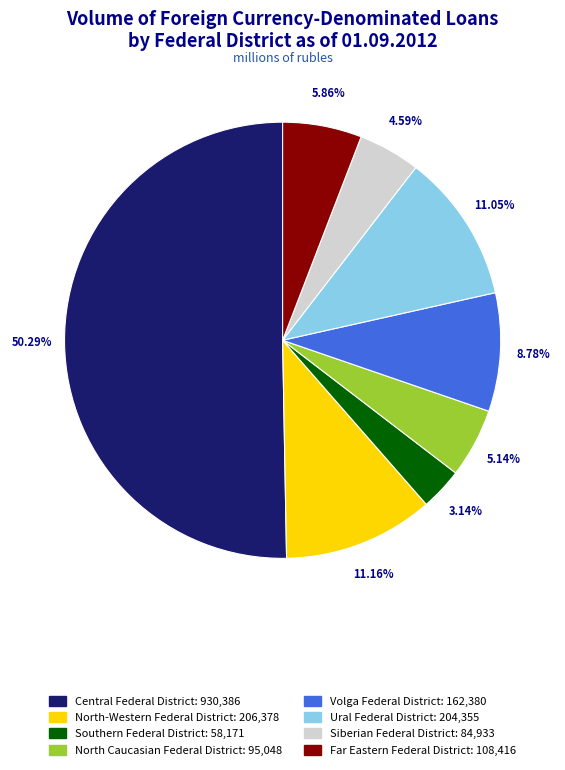

To the nearest percent, what is the average slice percentage?

12%